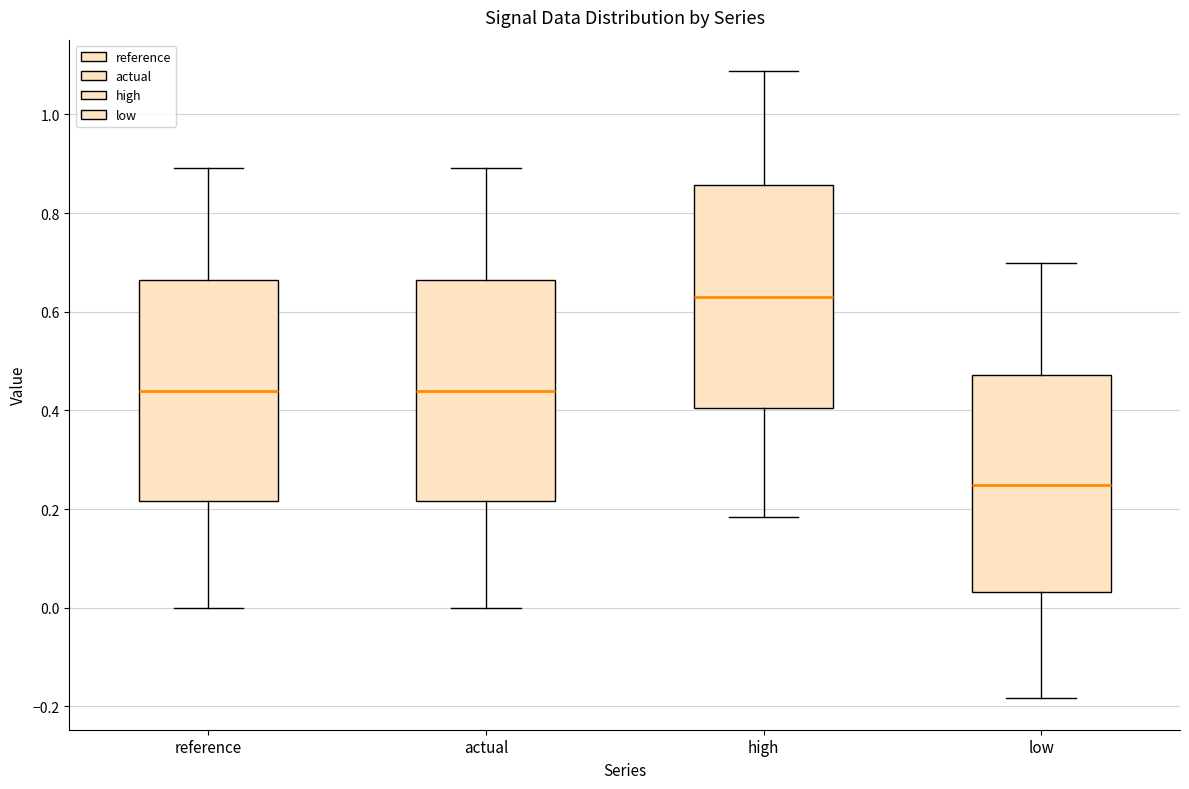

Reading left to right, read every box against the y-axis: the position of its median line, the range the box covers, and the ends of its whiskers. The values are not printed on the chart, so give them approximately, as read against the axis.

reference: median 0.44, box 0.22 to 0.66, whiskers 0.00 to 0.90
actual: median 0.44, box 0.22 to 0.66, whiskers 0.00 to 0.90
high: median 0.62, box 0.40 to 0.86, whiskers 0.18 to 1.08
low: median 0.24, box 0.04 to 0.48, whiskers -0.18 to 0.70